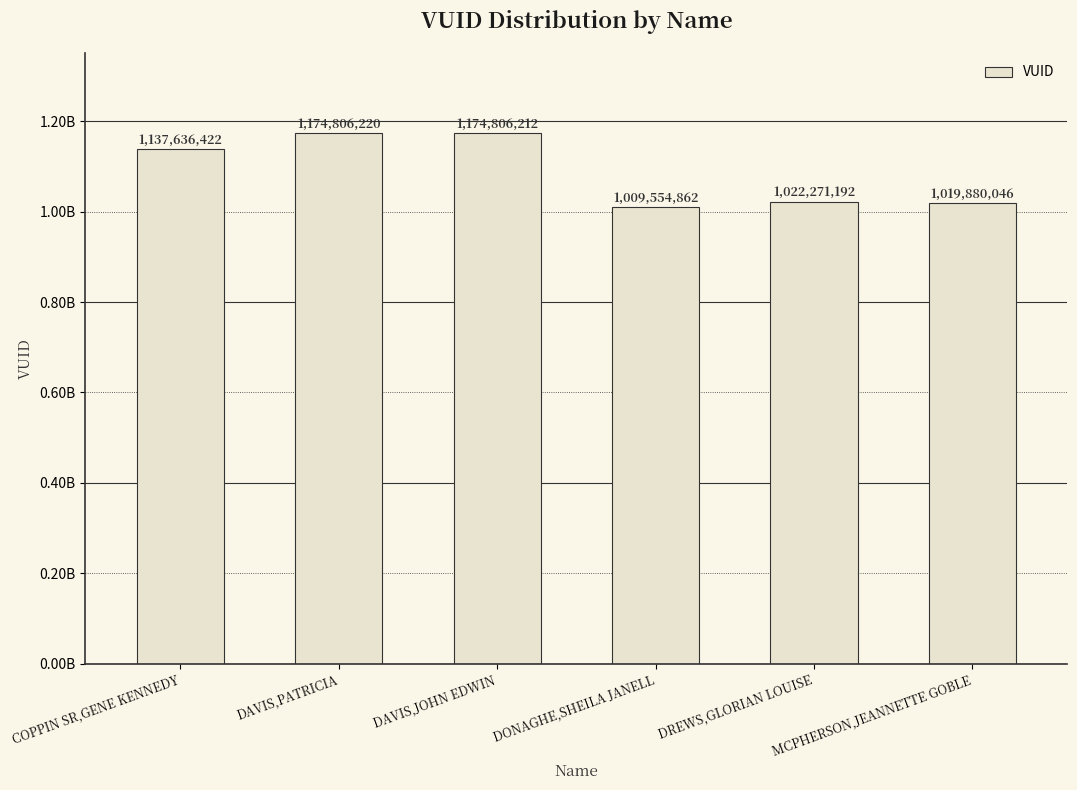

Rank the categories by value from highest to lowest.

DAVIS,PATRICIA, DAVIS,JOHN EDWIN, COPPIN SR,GENE KENNEDY, DREWS,GLORIAN LOUISE, MCPHERSON,JEANNETTE GOBLE, DONAGHE,SHEILA JANELL